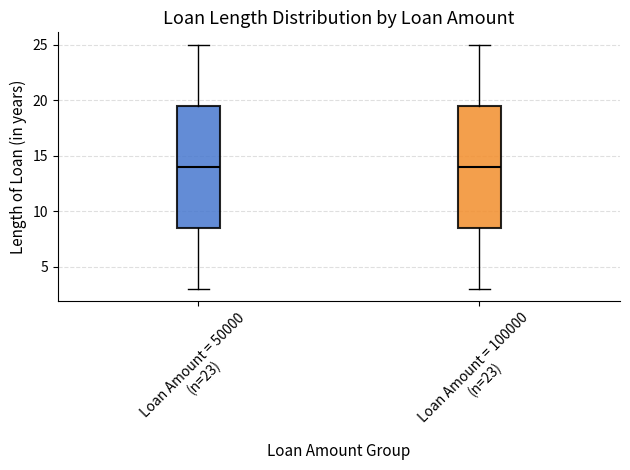

Where does the lower whisker of the box for Loan Amount = 100000 (n=23) end on the y-axis? The values are not printed on the chart, so give them approximately, as read against the axis.

3.0